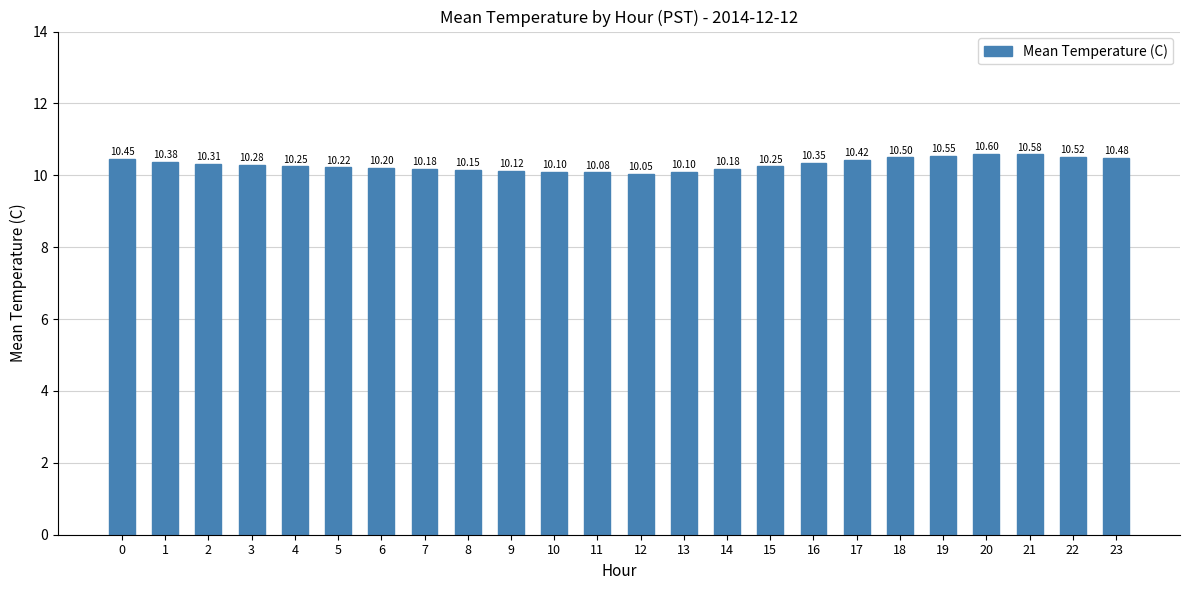

Read the value at 3.

10.3